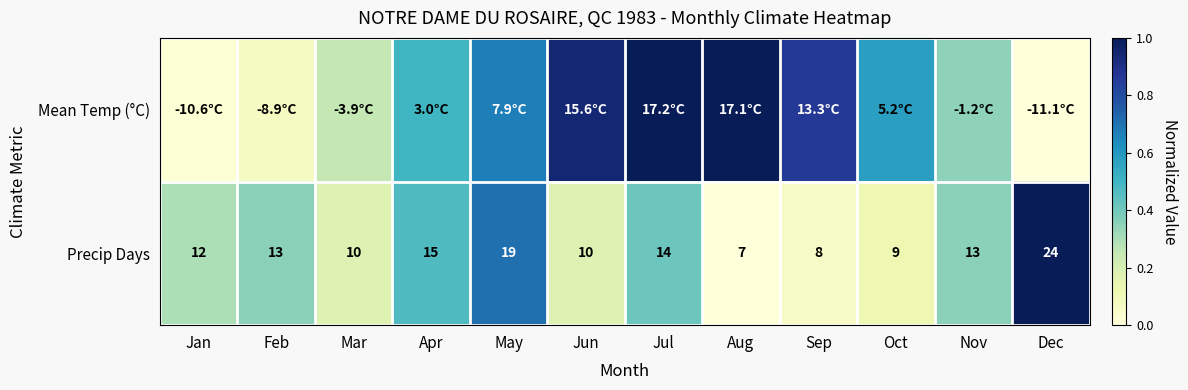

At which label does Precip Days reach its peak?

Dec